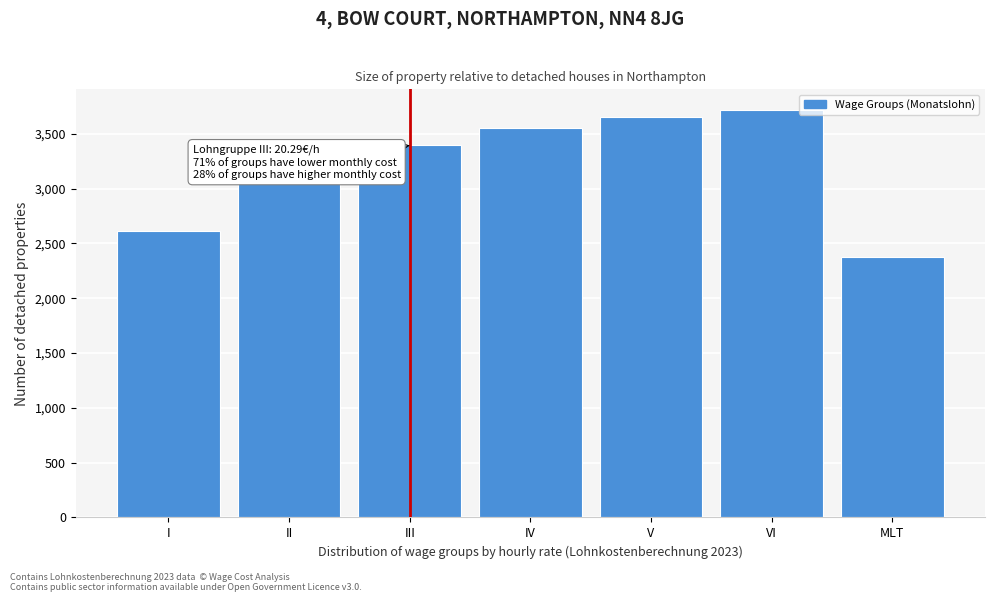

Read the value at MLT.

2375.5